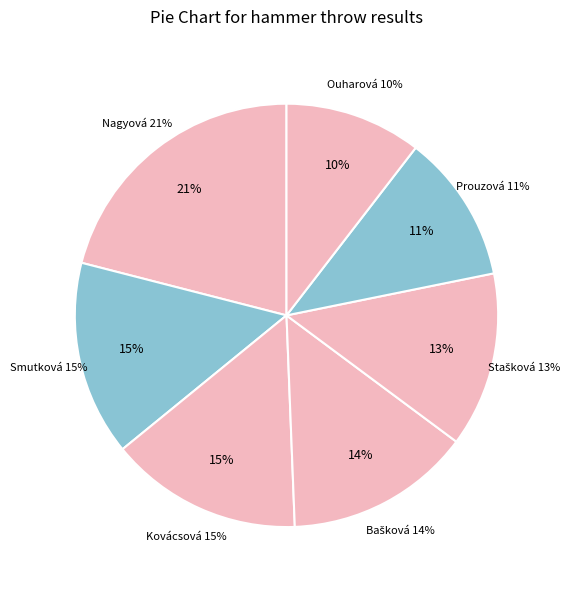

How many segments does this pie chart have?

7